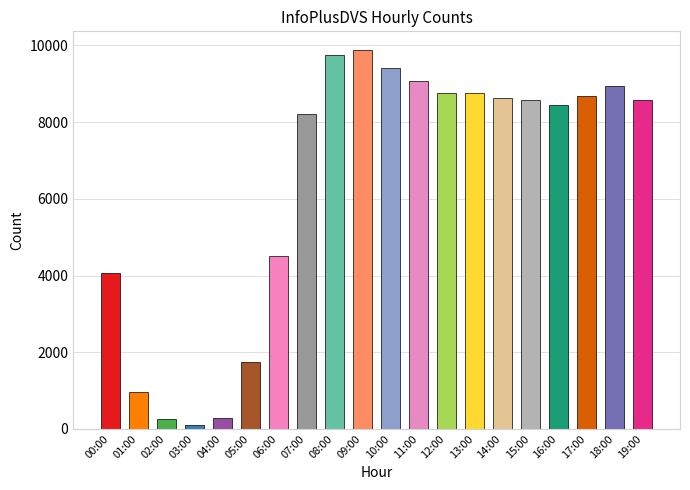

What is the sum of all values?

127617